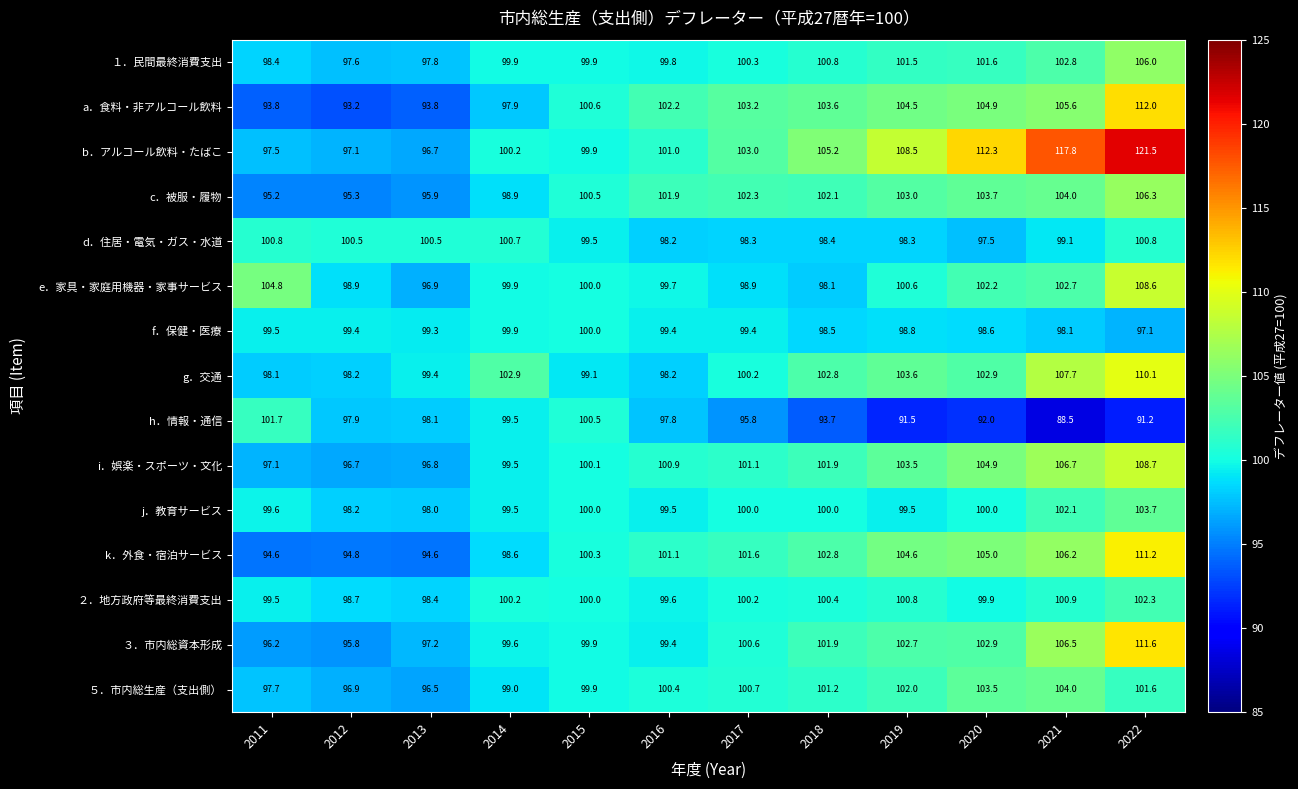

Rank the categories by h．情報・通信 value from highest to lowest.

2011, 2015, 2014, 2013, 2012, 2016, 2017, 2018, 2020, 2019, 2022, 2021